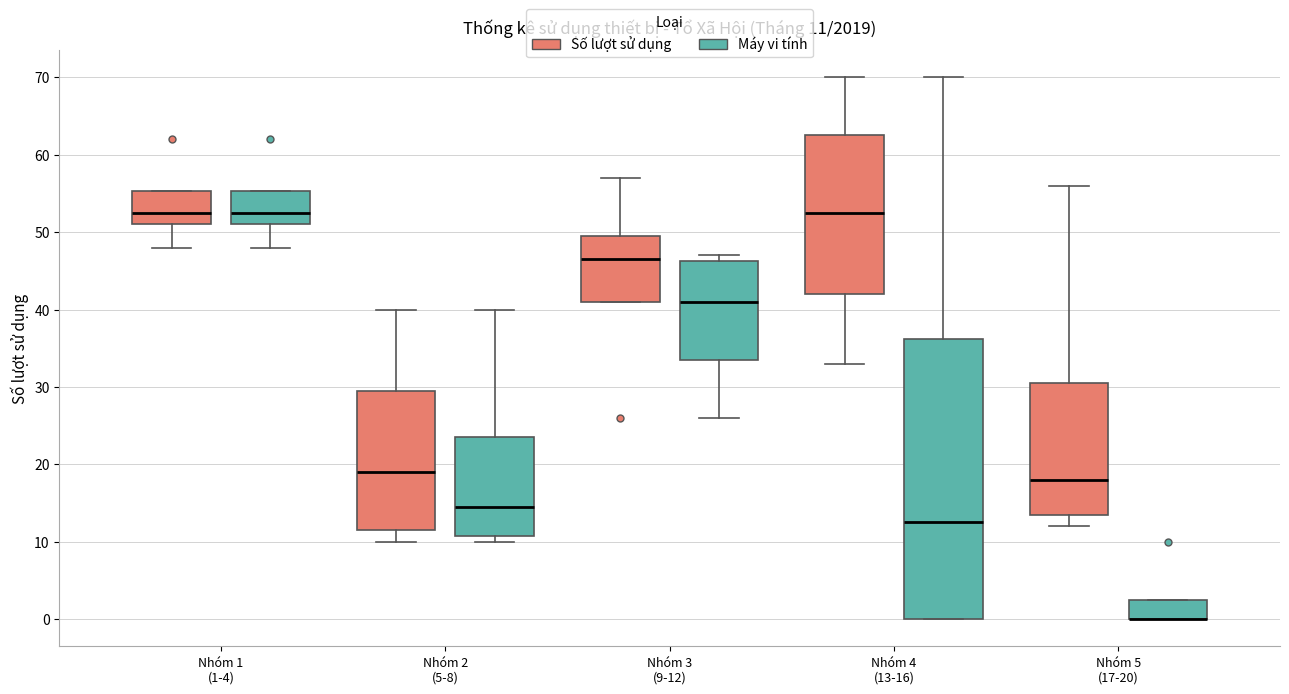

Comparing the boxes themselves (not the whiskers), which one is the tallest?

Nhóm 4 (13-16) (Máy vi tính)